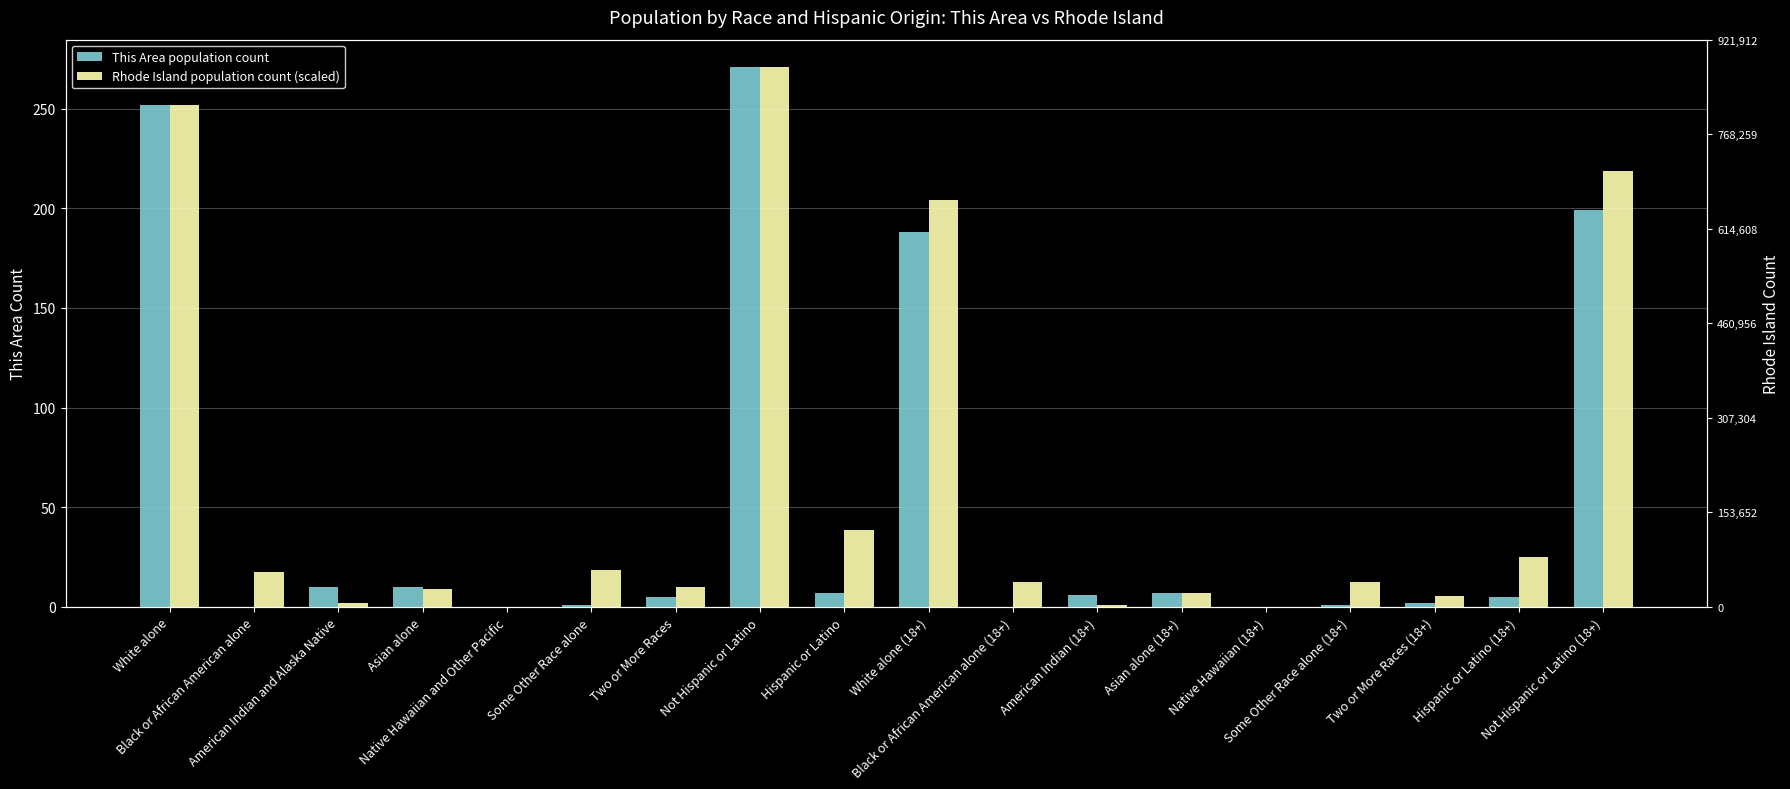

What is the difference between the maximum and second lowest values in the This Area population count series?

271.0